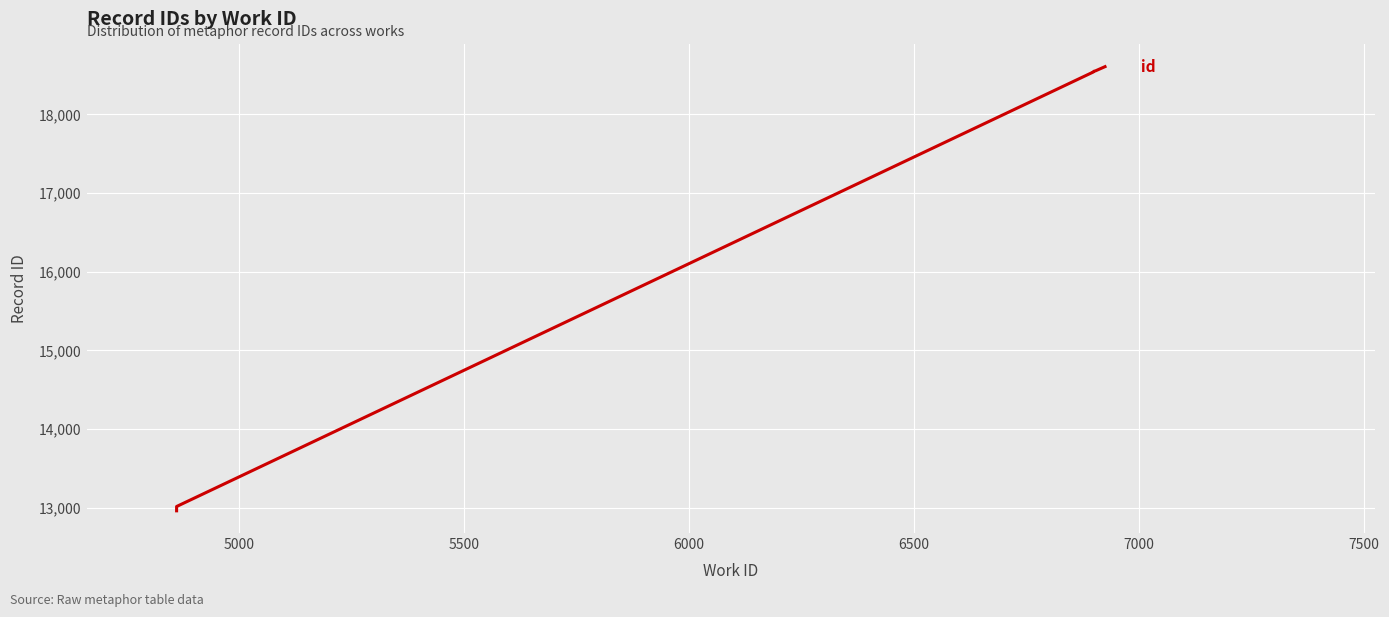

The value at 6000 is 24384. True or false?

False